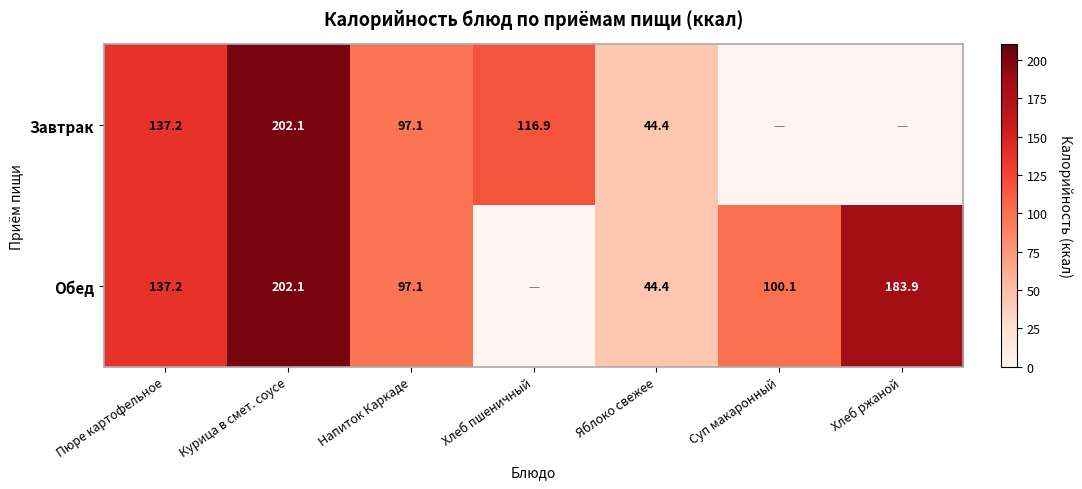

What is the sum of the Обед values at Пюре картофельное and Хлеб ржаной?

321.1